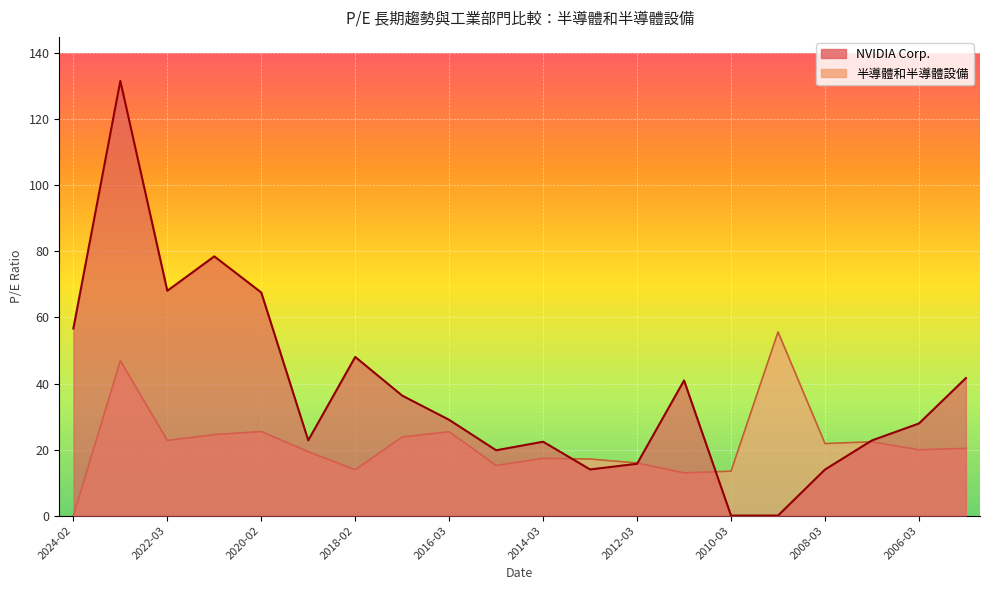

Is it true that NVIDIA Corp. equals 9.4 at 2008-03?

False